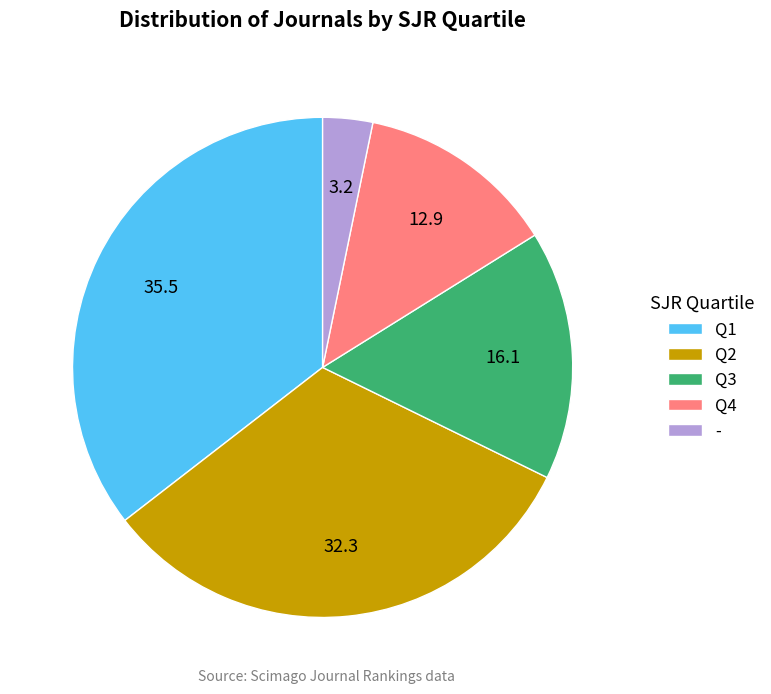

Does any single category account for the majority?

No